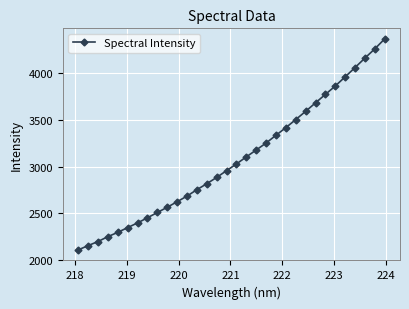

What is the difference between the maximum and minimum values?

2253.2